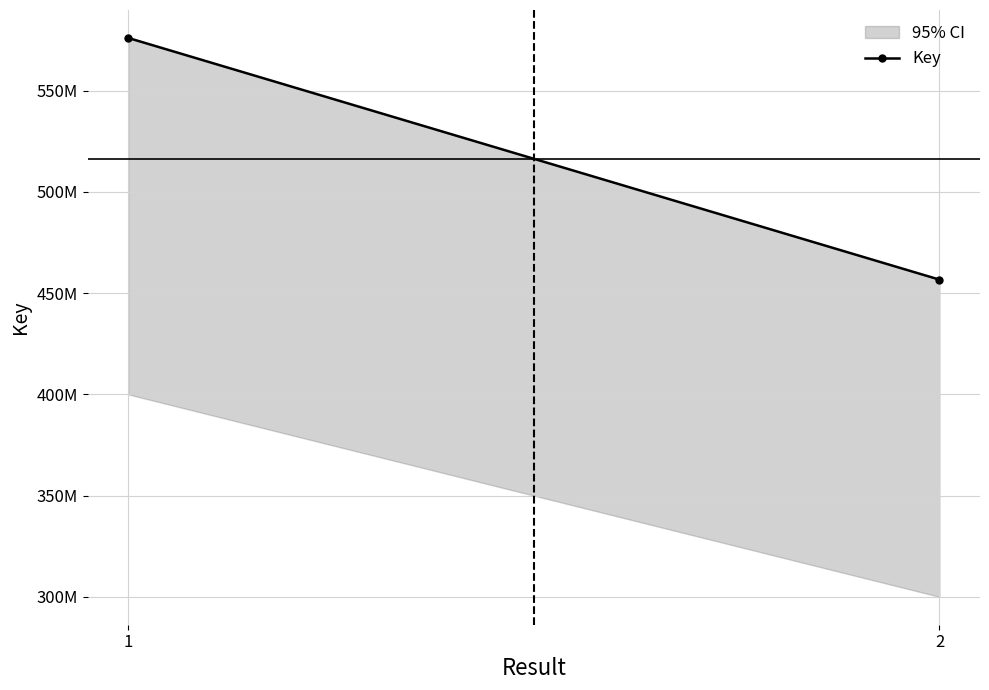

Reading right to left, what are all the values shown in this chart?

2=456689362	1=576093451